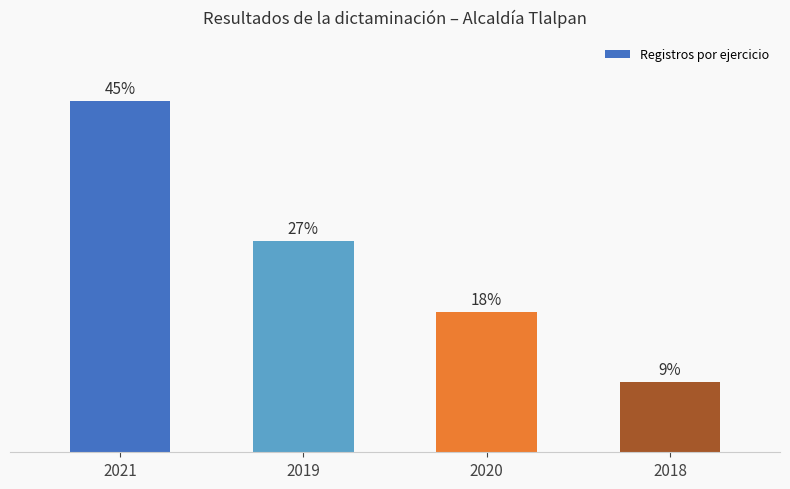

What is the average value?

25.0